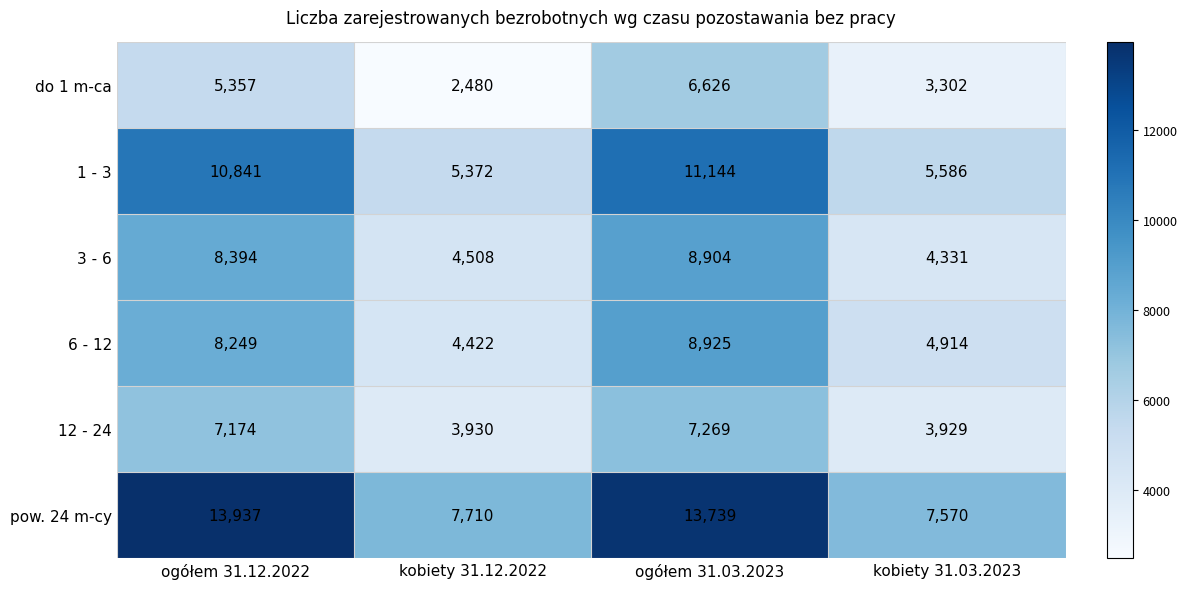

Rank the series at ogółem 31.12.2022 from lowest to highest value.

do 1 m-ca, 12 - 24, 6 - 12, 3 - 6, 1 - 3, pow. 24 m-cy